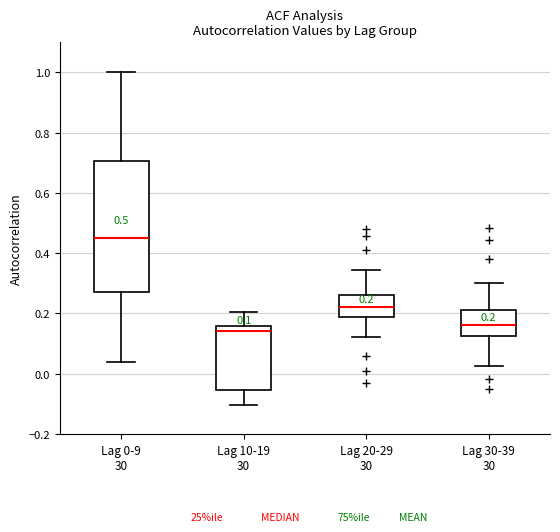

Which box's median line is the lowest?

Lag 10-19 30